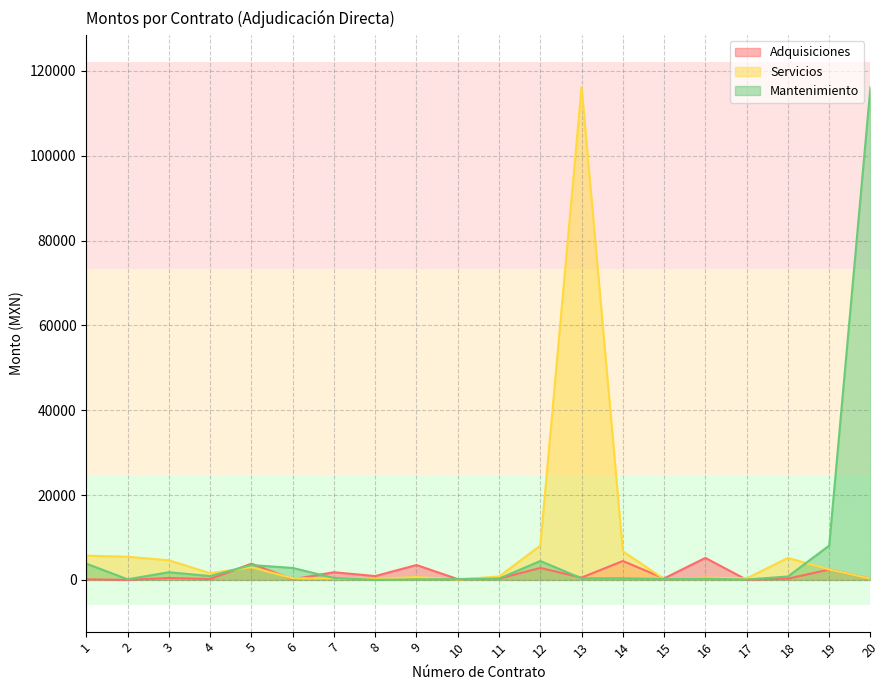

What is the difference between the second highest and minimum values in the Mantenimiento series?

8079.1